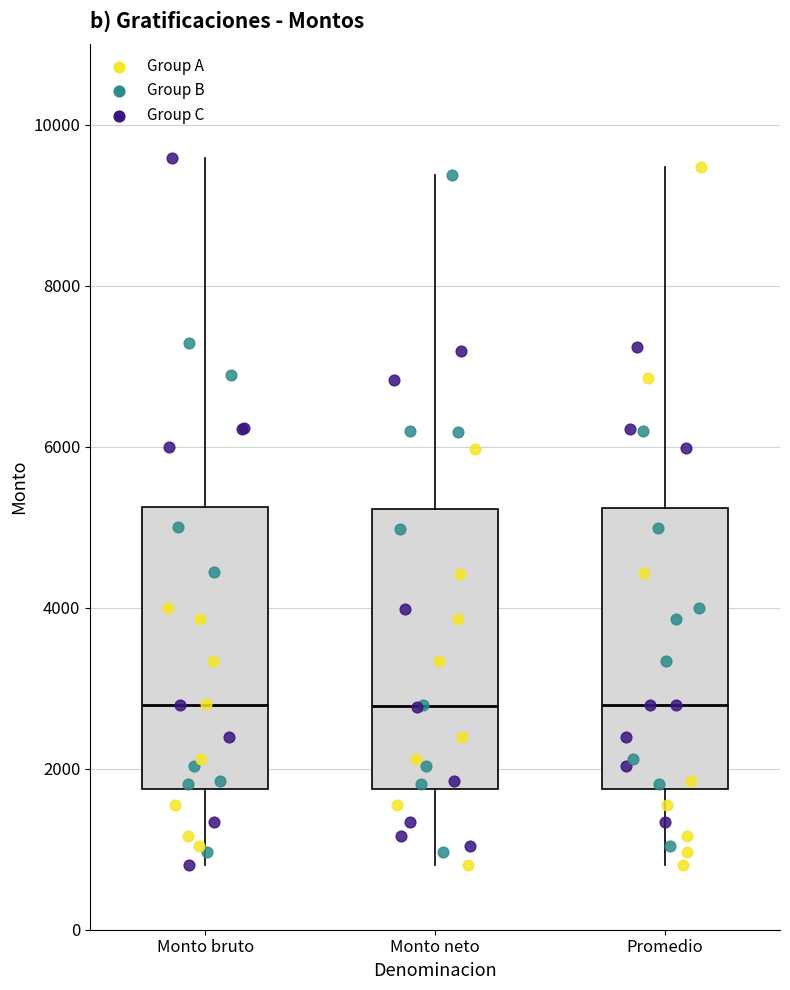

Where does the lower whisker of the box for Promedio end on the y-axis? The values are not printed on the chart, so give them approximately, as read against the axis.

800